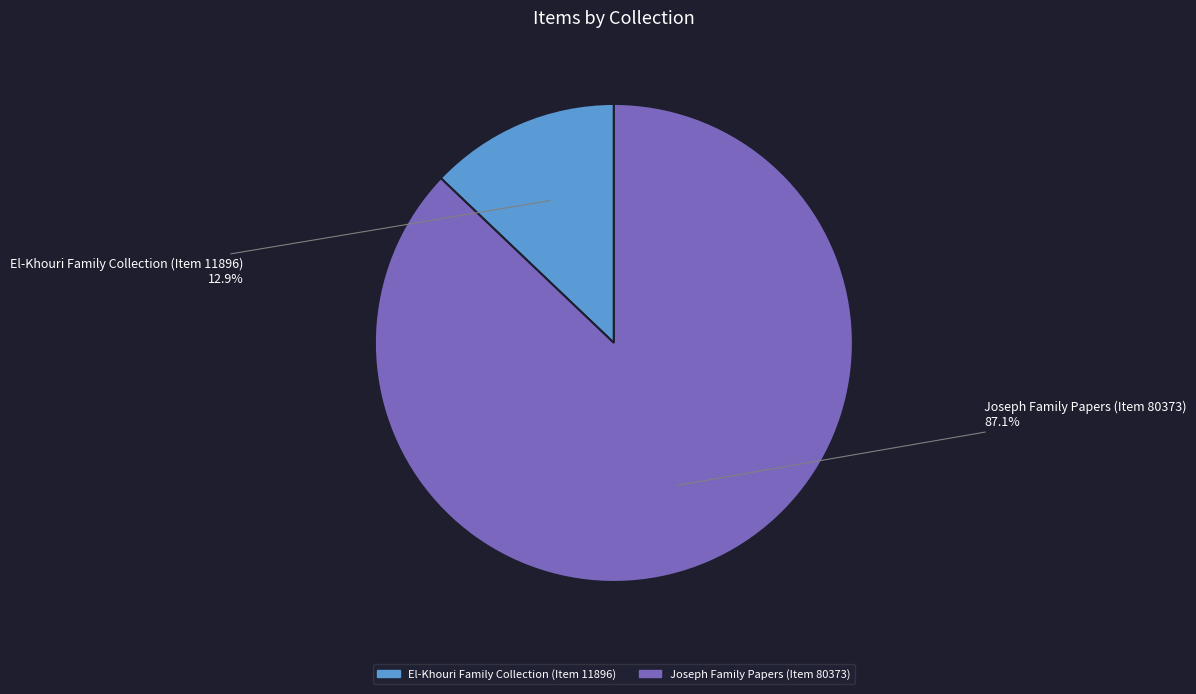

To the nearest percent, what is the difference between the Joseph Family Papers (Item 80373) and El-Khouri Family Collection (Item 11896) slice percentages?

74%